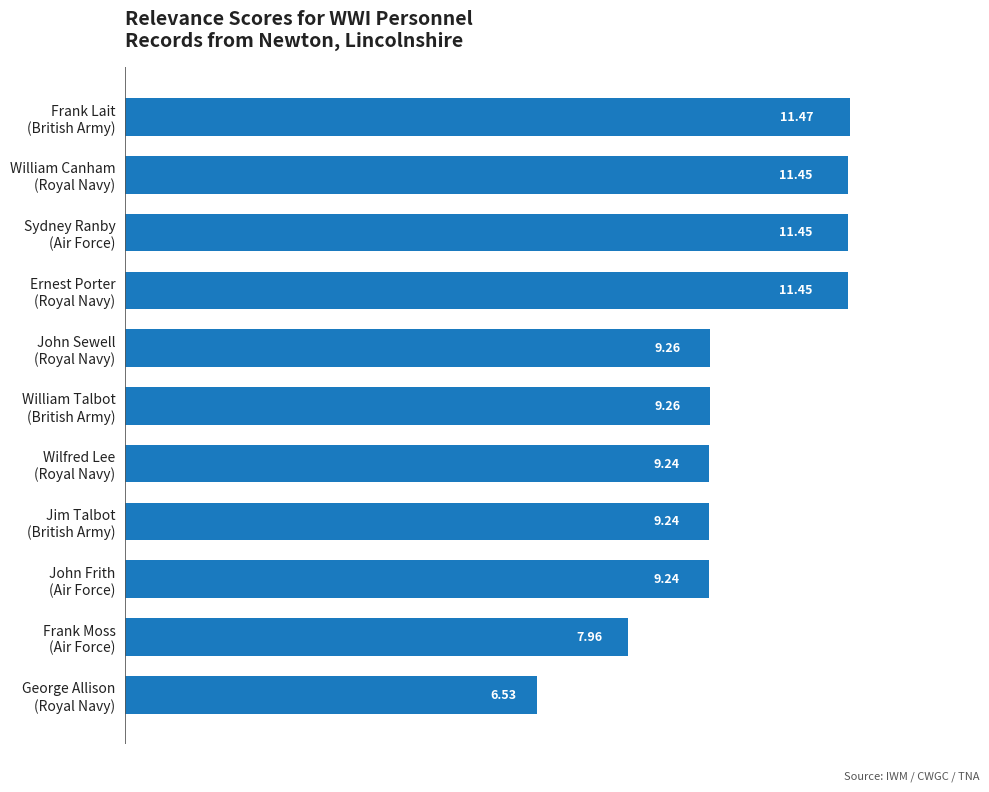

What is the smallest value displayed?

6.5